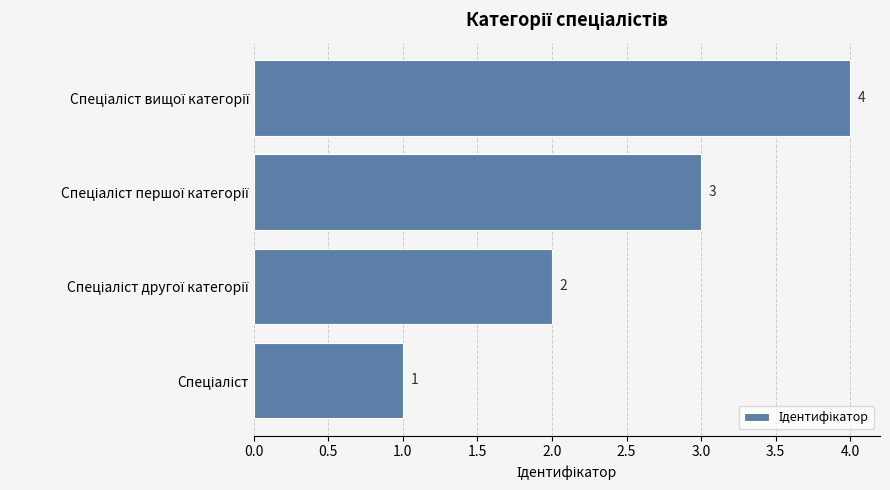

How many values are between 2 and 4?

3